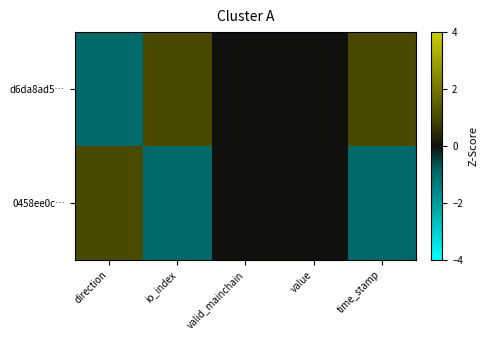

Which series has the largest total across all categories?

d6da8ad5…